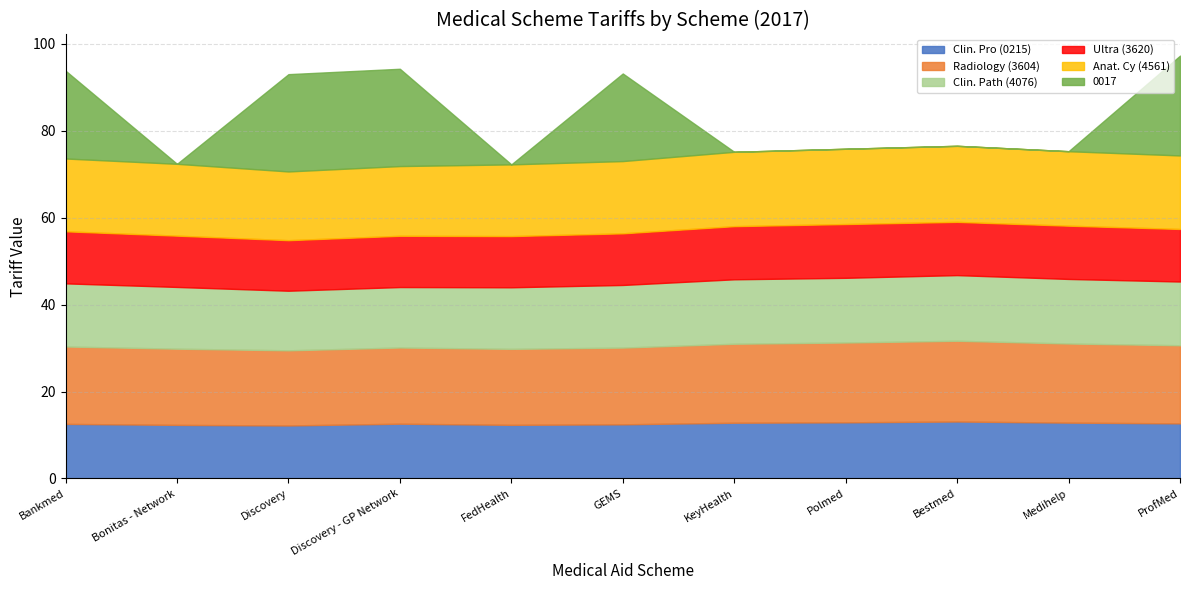

Read the Radiology (3604) value at Bonitas - Network.

17.5